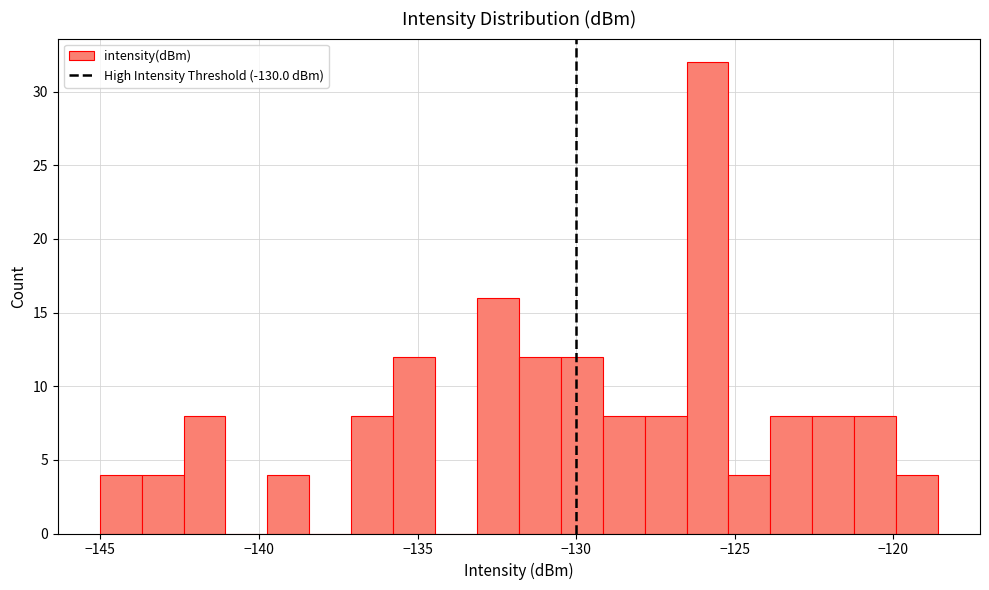

Read against the x-axis, roughly where is the centre of the tallest bar?

-126.0